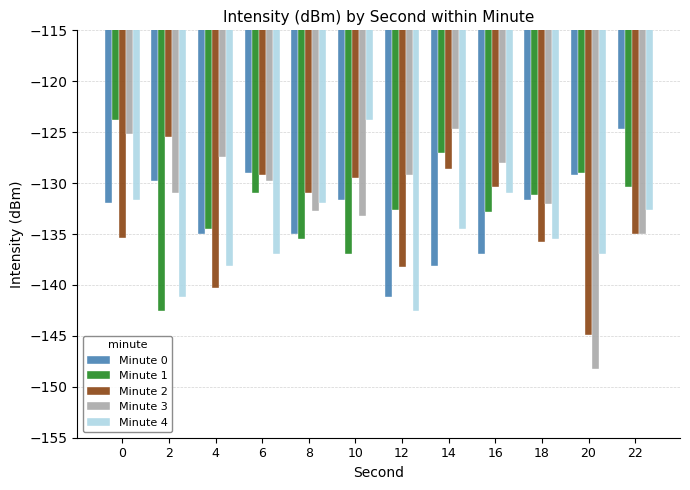

Are the bars horizontal?

No